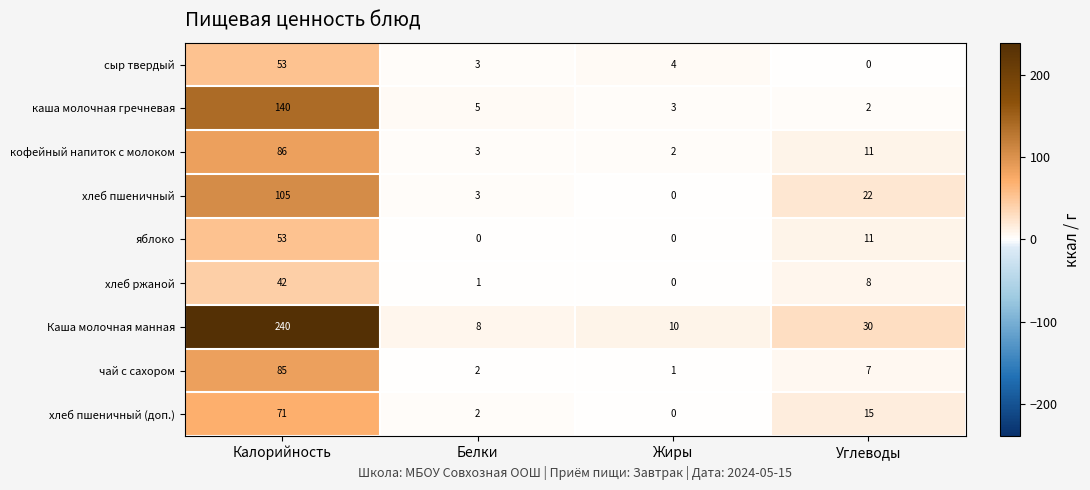

Is it true that Каша молочная манная equals 12 at Белки?

False